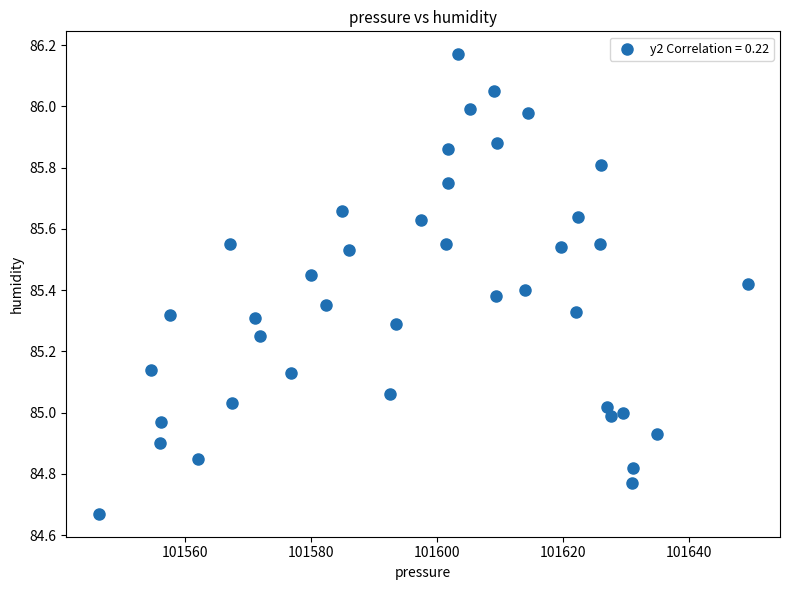

What is the range of Y values (max minus min)?

1.5